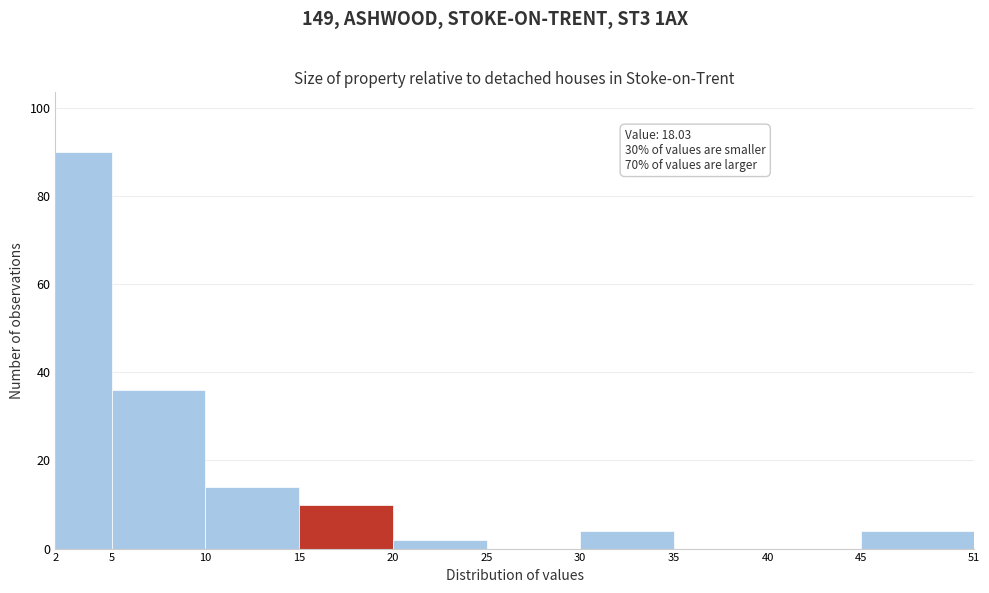

Which range on the x-axis has the tallest bar?

2 to 5